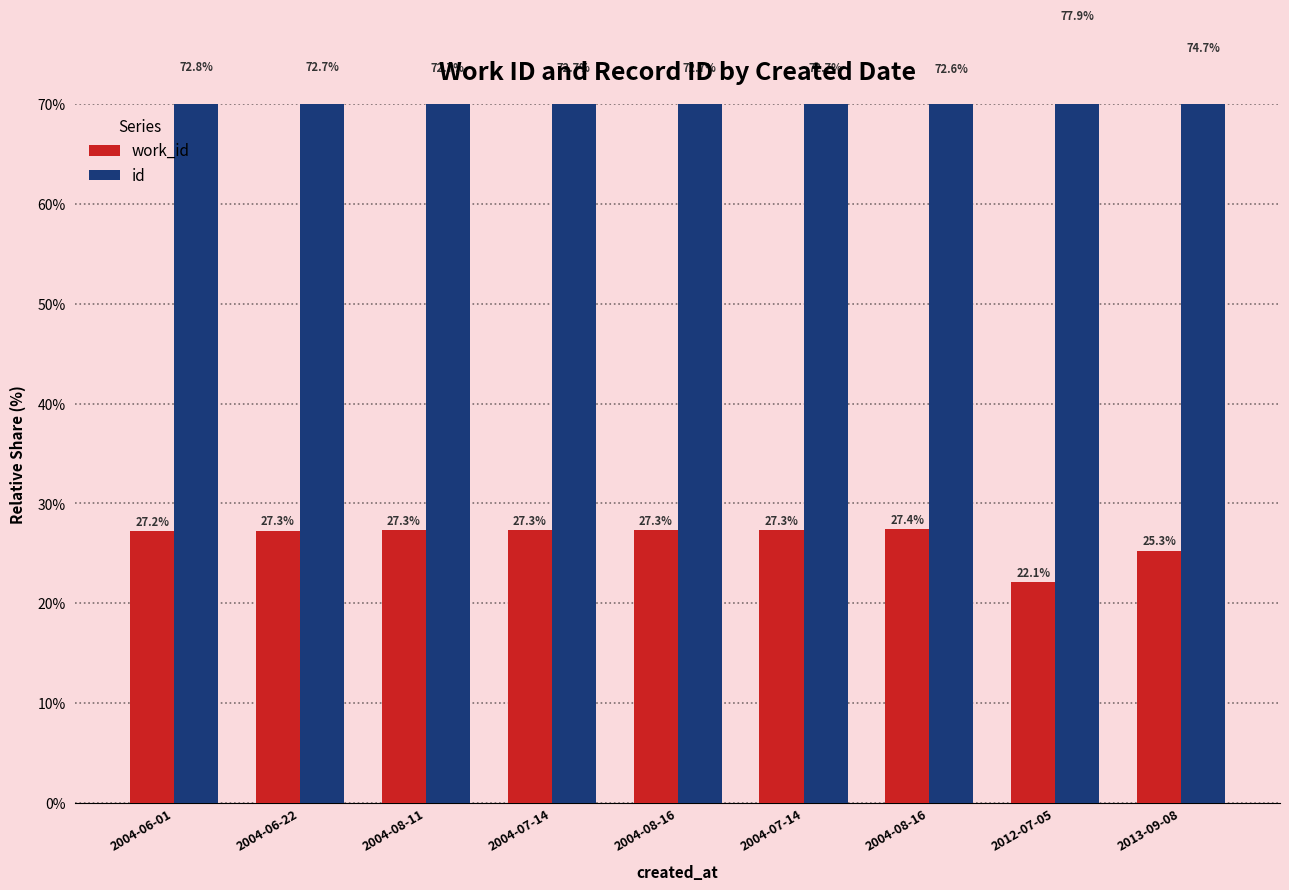

How many bars are there in total?

18